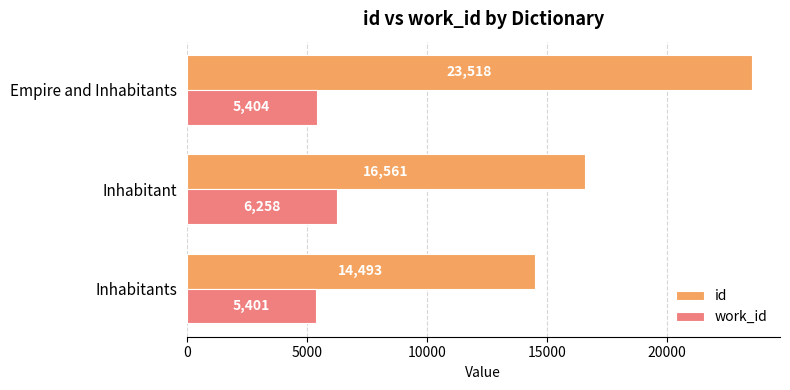

The value of work_id at Empire and Inhabitants is 5404. True or false?

True